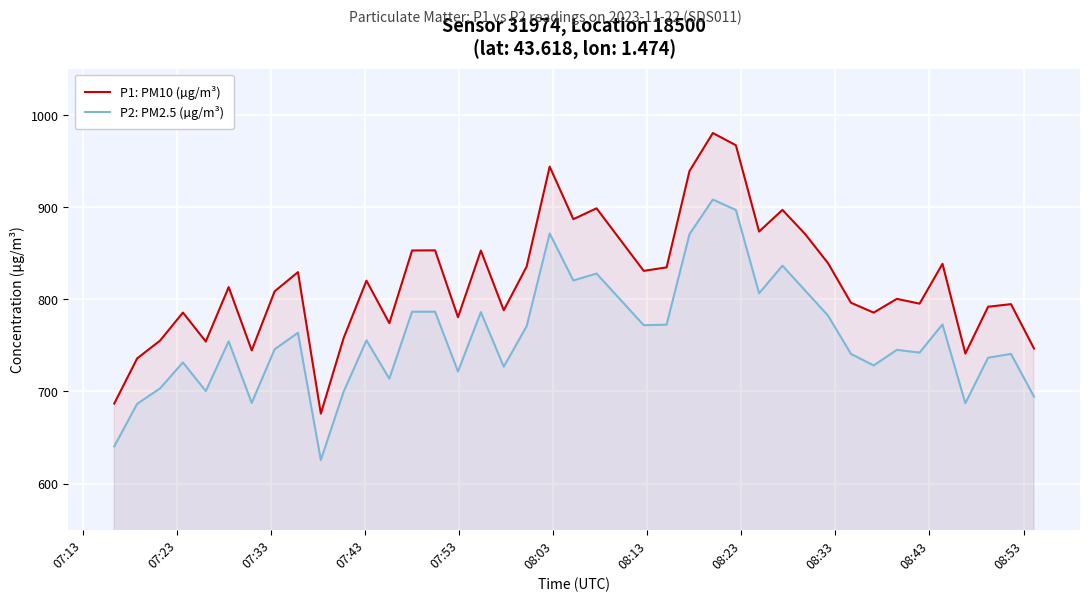

Reading left to right, what are all the values shown in this chart?

P1: PM10 (µg/m³): 686.9	735.9	755.1	785.5	754.1	813.1	744.5	808.5	829.4	676.0	757.8	820.1	774.0	852.9	853.0	780.5	852.8	788.0	835.5	943.8	886.8	898.6	830.8	834.6	939.0	980.2	967.0	873.4	896.9	870.6	839.1	796.2	785.5	800.4	795.2	838.5	741.1	791.9	794.7	746.6
P2: PM2.5 (µg/m³): 640.5	686.5	703.3	731.5	700.4	754.4	687.6	745.6	763.7	625.6	699.5	755.5	713.9	786.5	786.5	721.6	786.0	726.8	770.8	871.3	820.3	827.9	771.9	772.4	870.5	908.1	896.8	806.4	836.4	809.4	782.2	740.8	728.2	745.1	742.1	772.7	687.2	736.6	740.7	694.5